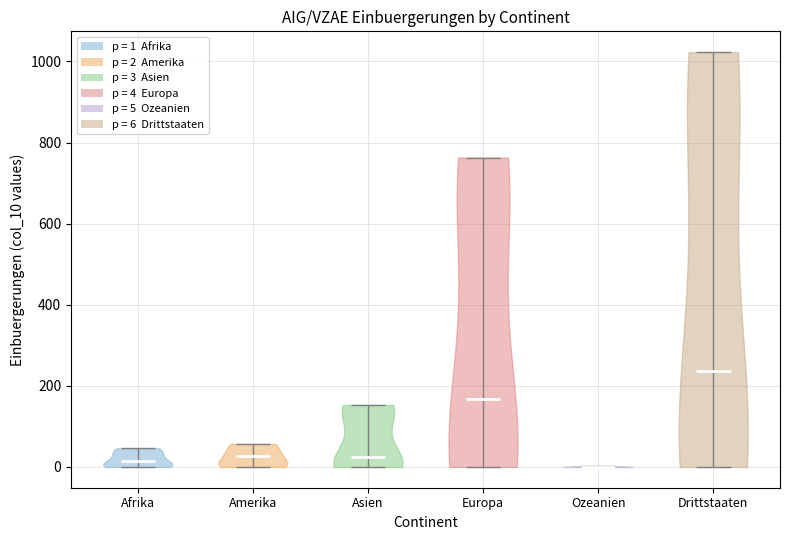

Reading left to right, read every violin against the y-axis: where its median line is, and the lowest and highest points it reaches. The values are not printed on the chart, so give them approximately, as read against the axis.

Afrika: median line 20, lowest point 0, highest point 40
Amerika: median line 20, lowest point 0, highest point 60
Asien: median line 20, lowest point 0, highest point 160
Europa: median line 160, lowest point 0, highest point 760
Ozeanien: median line 0, lowest point 0, highest point 0
Drittstaaten: median line 240, lowest point 0, highest point 1020